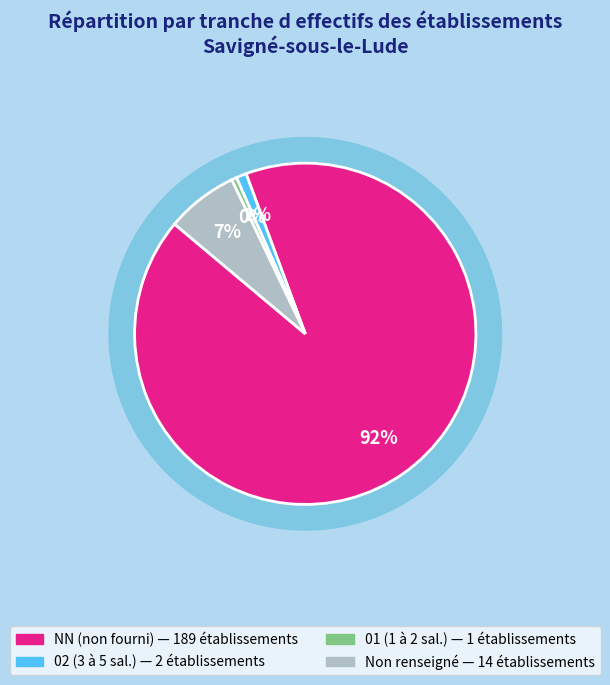

Do NN and  together represent more than half of the pie?

Yes